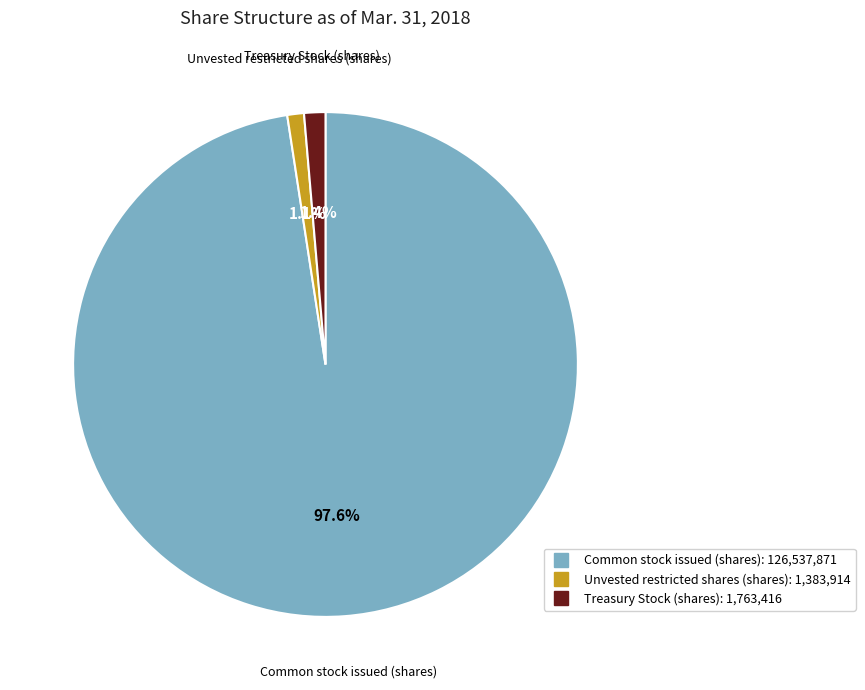

Which category has the biggest portion of the pie?

Common stock issued (shares)